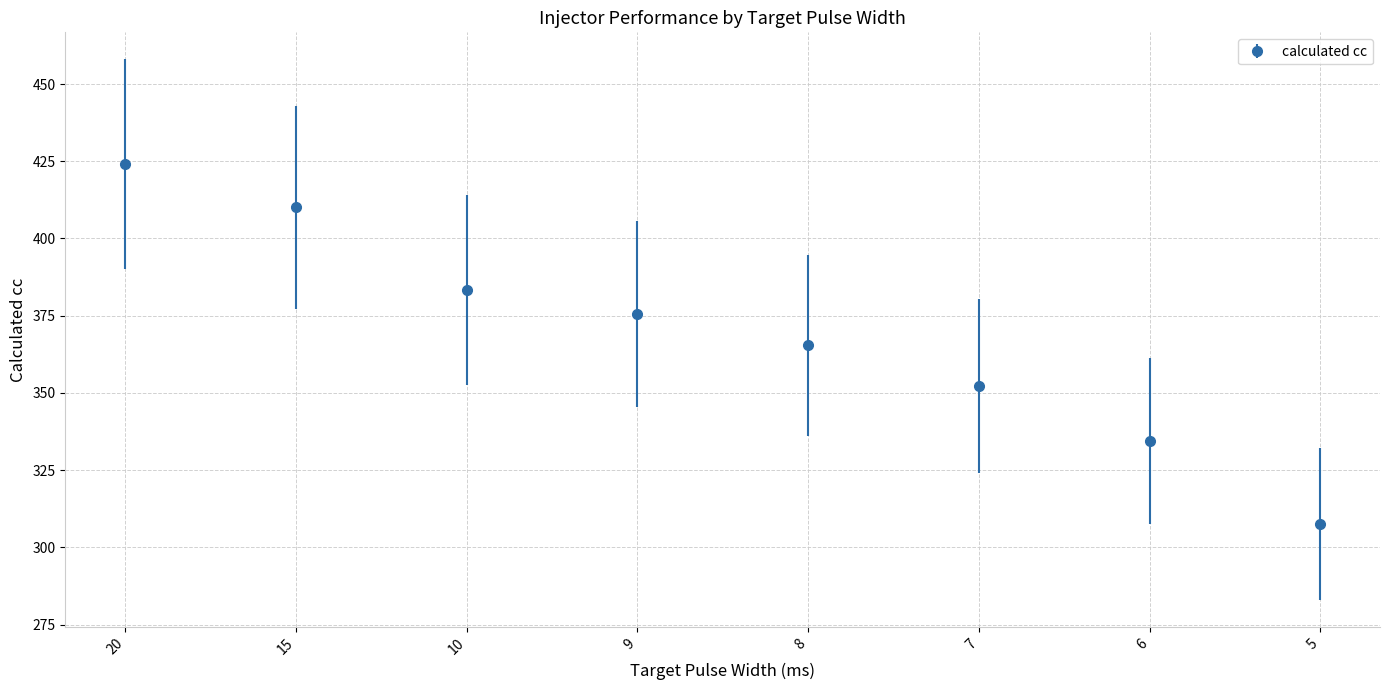

At which category does the chart reach its peak across all series?

20